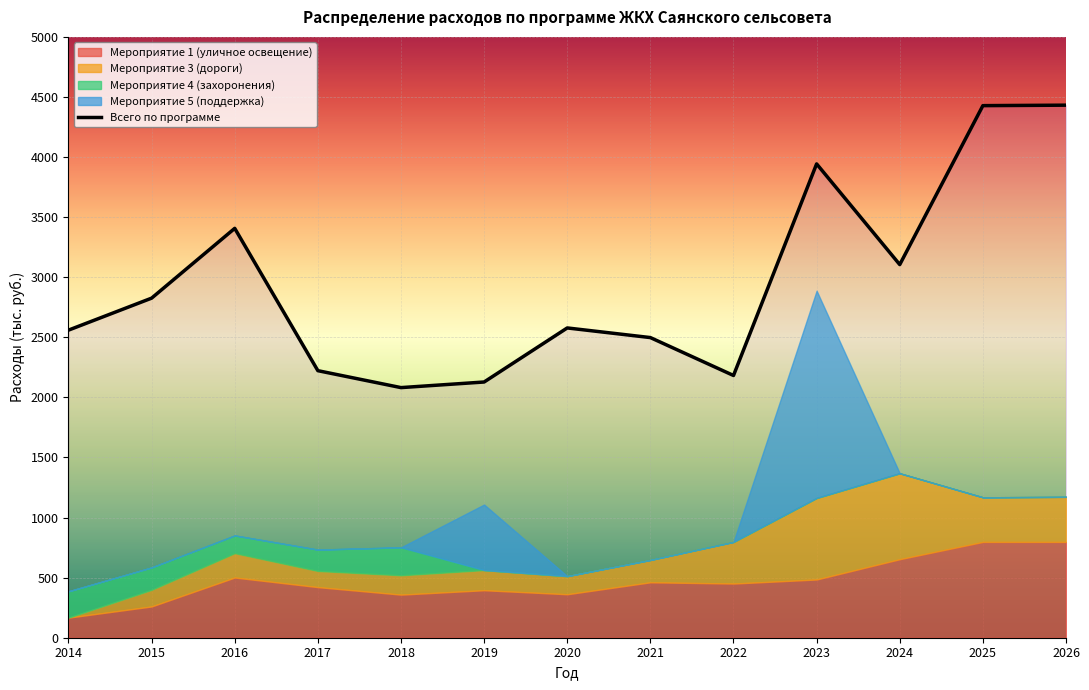

The value of Мероприятие 1 (уличное освещение) at 2020 is 568.6. True or false?

False